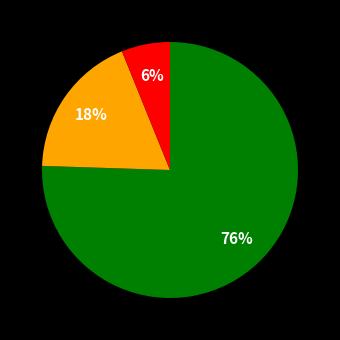

Does any single category account for the majority?

Yes